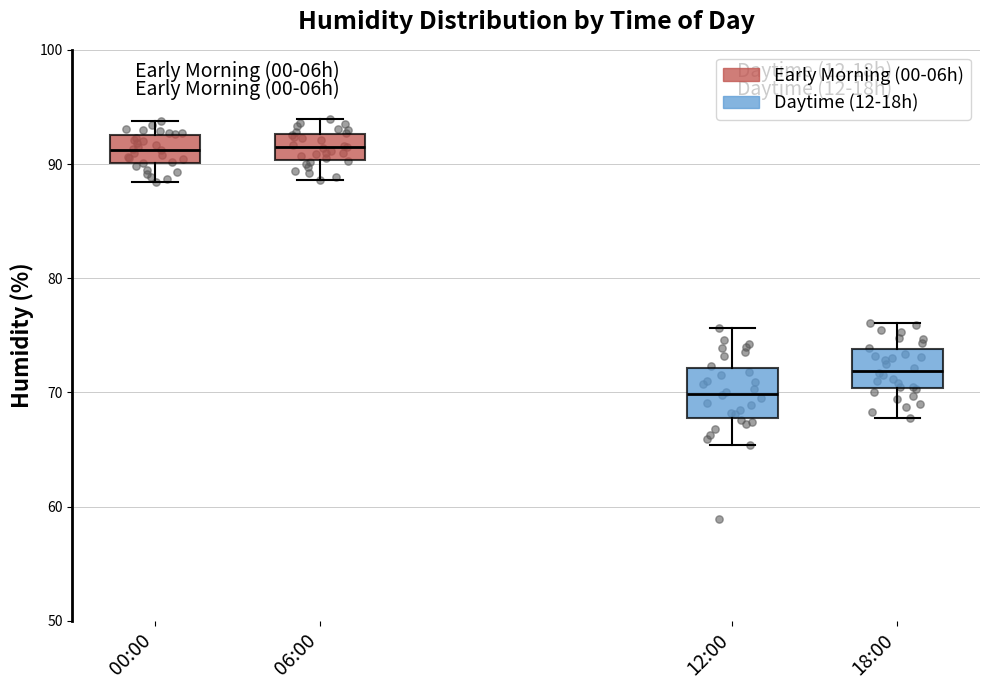

Reading left to right, transcribe this box plot: for each box, give where its median line is, the range the box spans, and where its two whiskers end, as read against the y-axis. The values are not printed on the chart, so give them approximately, as read against the axis.

00:00: median 91, box 90 to 93, whiskers 88 to 94
06:00: median 91, box 90 to 93, whiskers 89 to 94
12:00: median 70, box 68 to 72, whiskers 65 to 76
18:00: median 72, box 70 to 74, whiskers 68 to 76